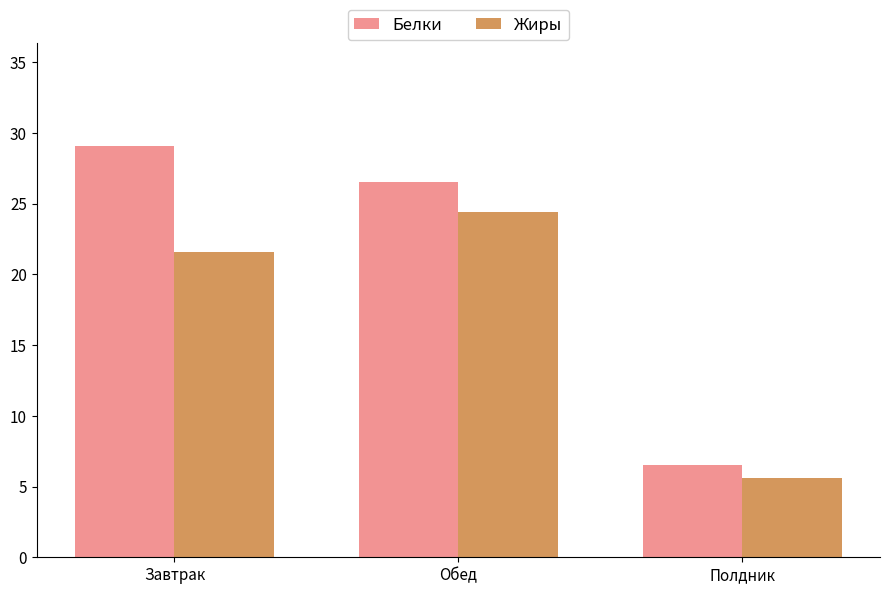

Reading left to right, what are all the values shown in this chart?

Белки: Завтрак=29.1	Обед=26.5	Полдник=6.5
Жиры: Завтрак=21.6	Обед=24.4	Полдник=5.6